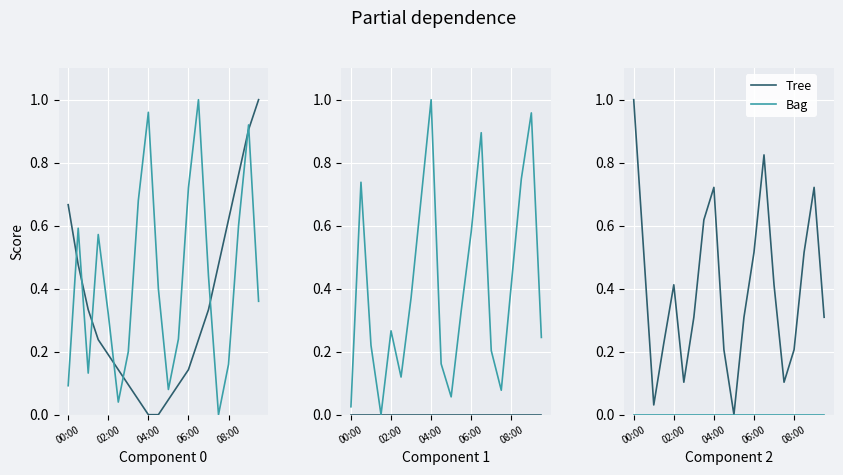

List the series in order of their peak value, lowest first.

Humidity, Min_cycle, Temp, SDS_P1, Max_cycle, SDS_P2